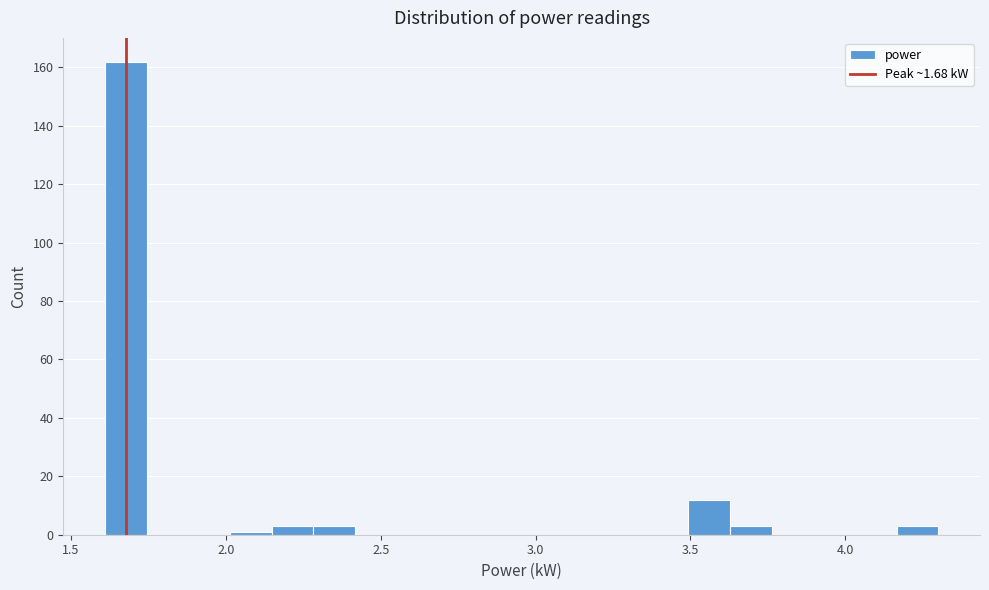

Around what value on the x-axis is the tallest bar? Give the approximate position of its centre, as read against the axis.

1.70